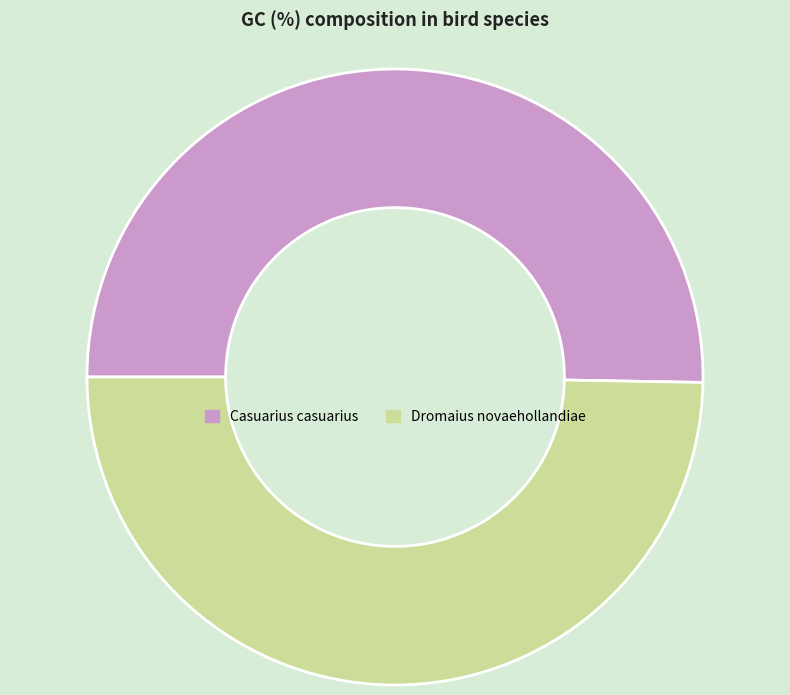

Which category has the biggest portion of the pie?

Casuarius casuarius